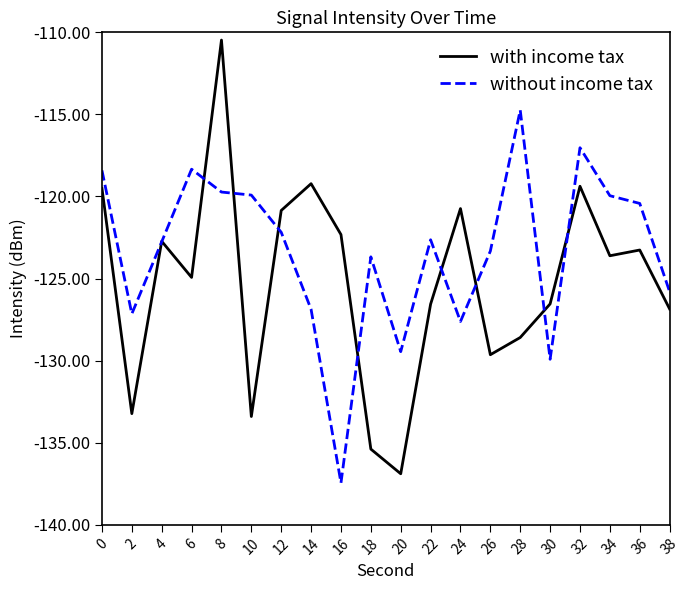

Which series has the largest total across all categories?

without income tax